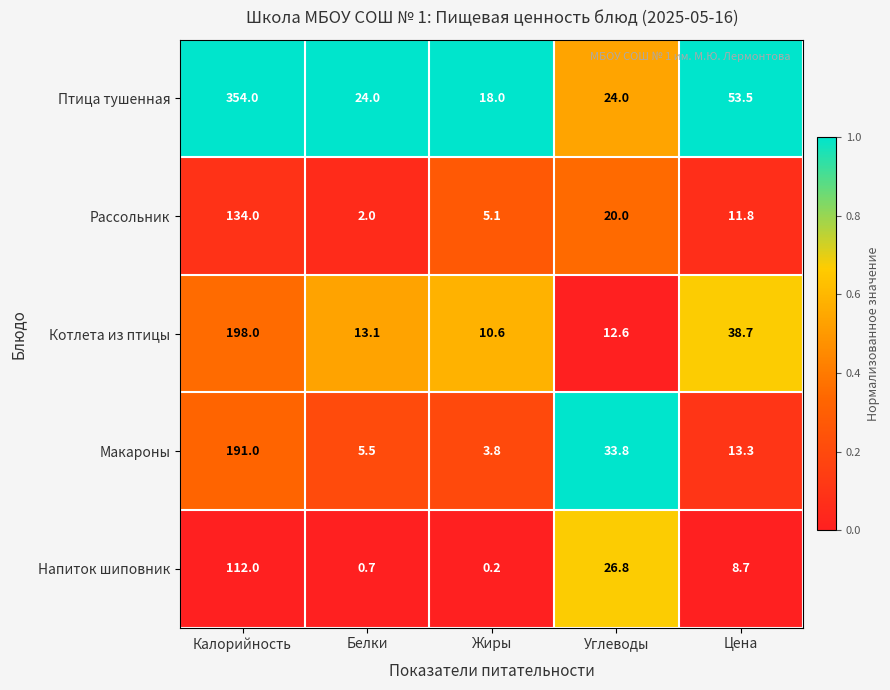

Which label corresponds to the largest value in the chart?

Калорийность